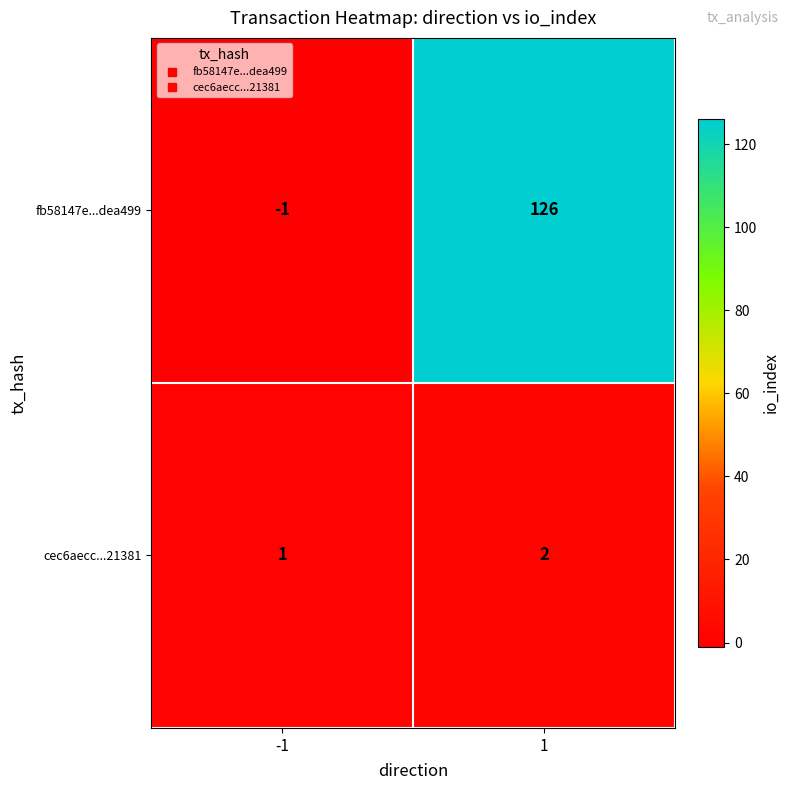

The cec6aecc...21381 series shows 2 at -1. True or false?

False